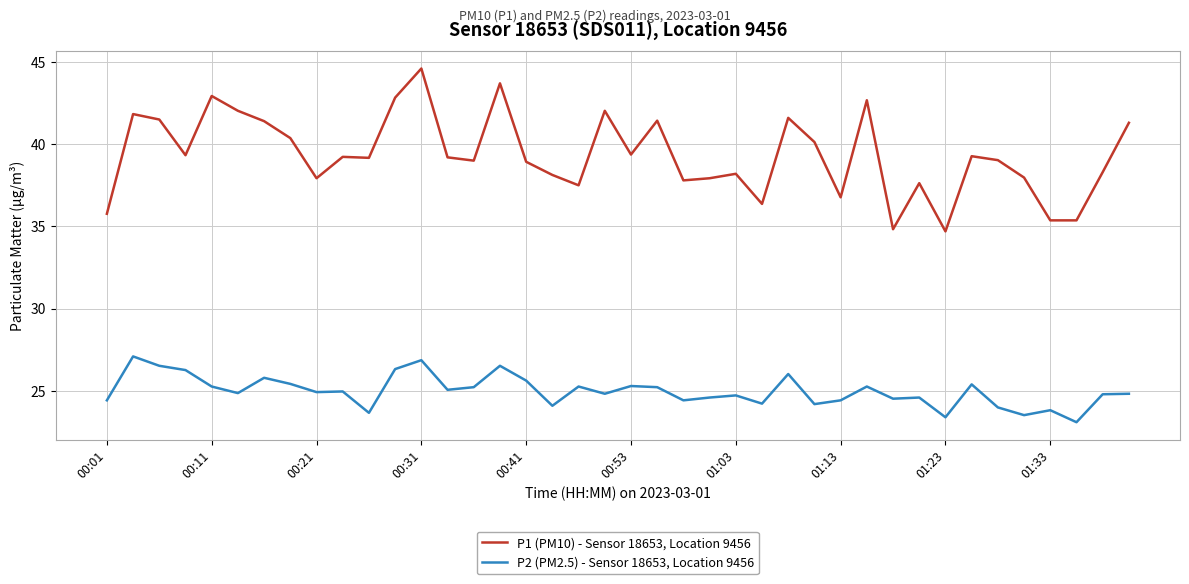

Rank the series by their average value, from highest to lowest.

P1 (PM10) - Sensor 18653, Location 9456, P2 (PM2.5) - Sensor 18653, Location 9456